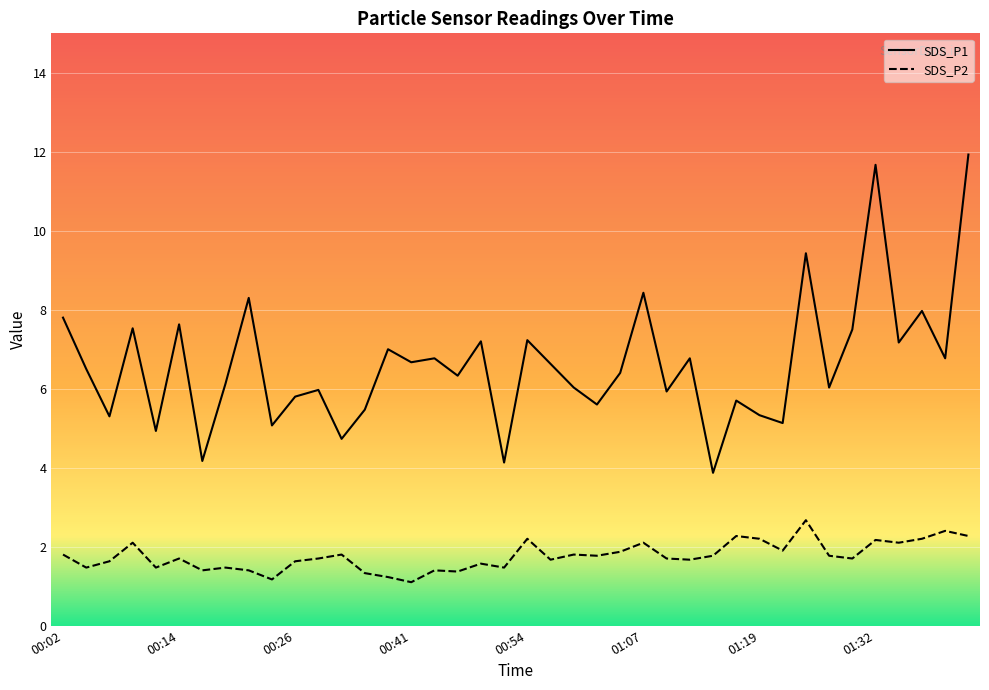

What is the difference between the SDS_P2 values at 00:04 and 00:57?

0.2